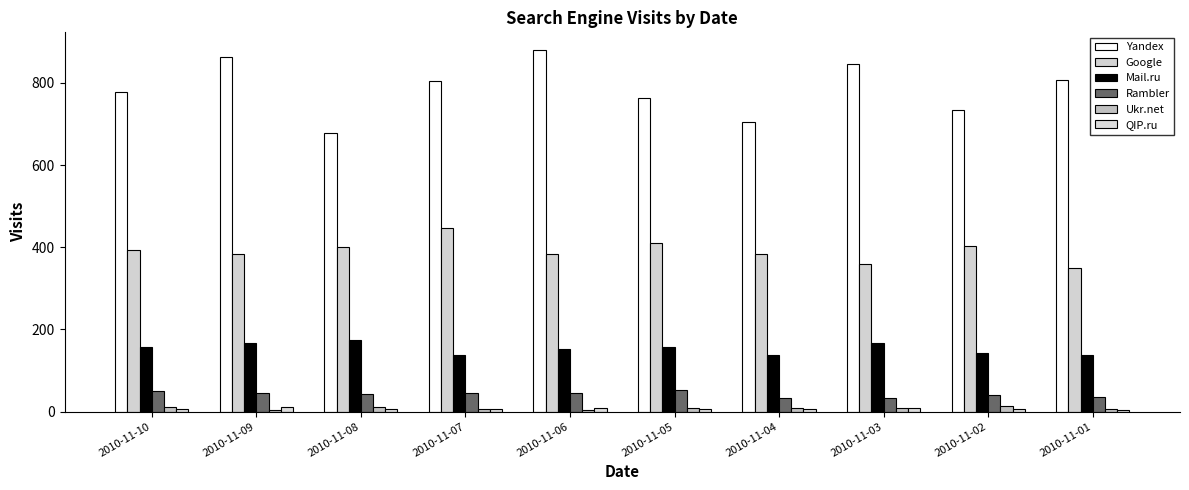

List the series in order of their peak value, lowest first.

QIP.ru, Ukr.net, Rambler, Mail.ru, Google, Yandex